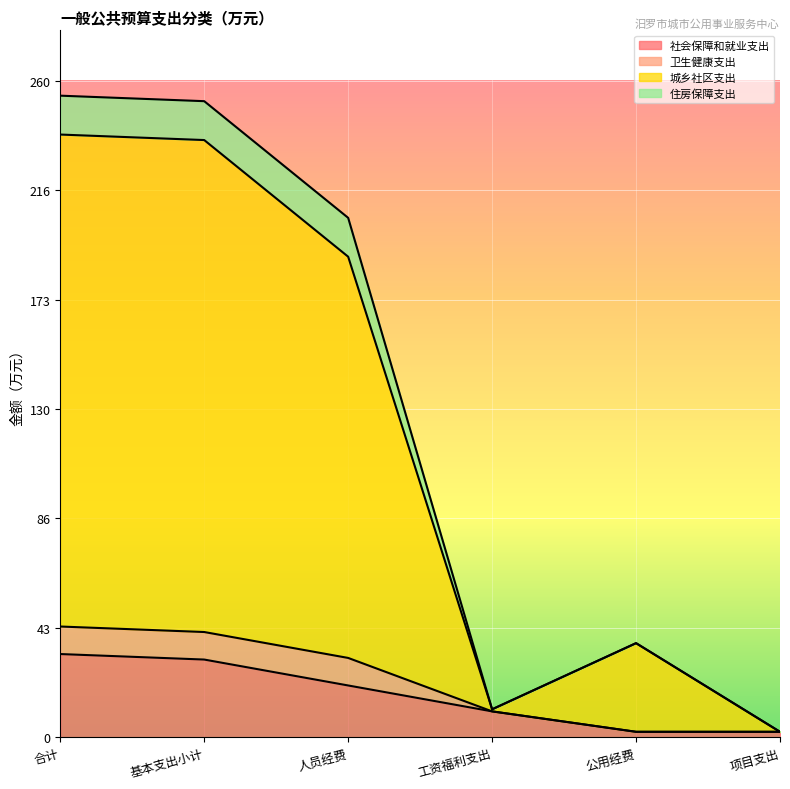

What is the total value across all series at 基本支出小计?

251.9